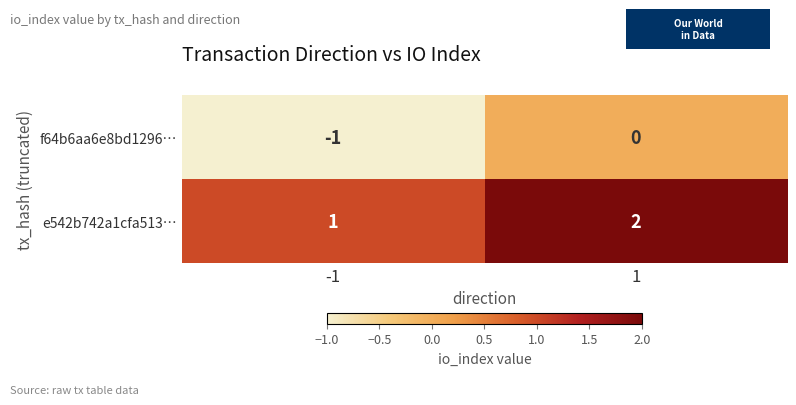

Which series has the largest total across all categories?

e542b742a1cfa513…